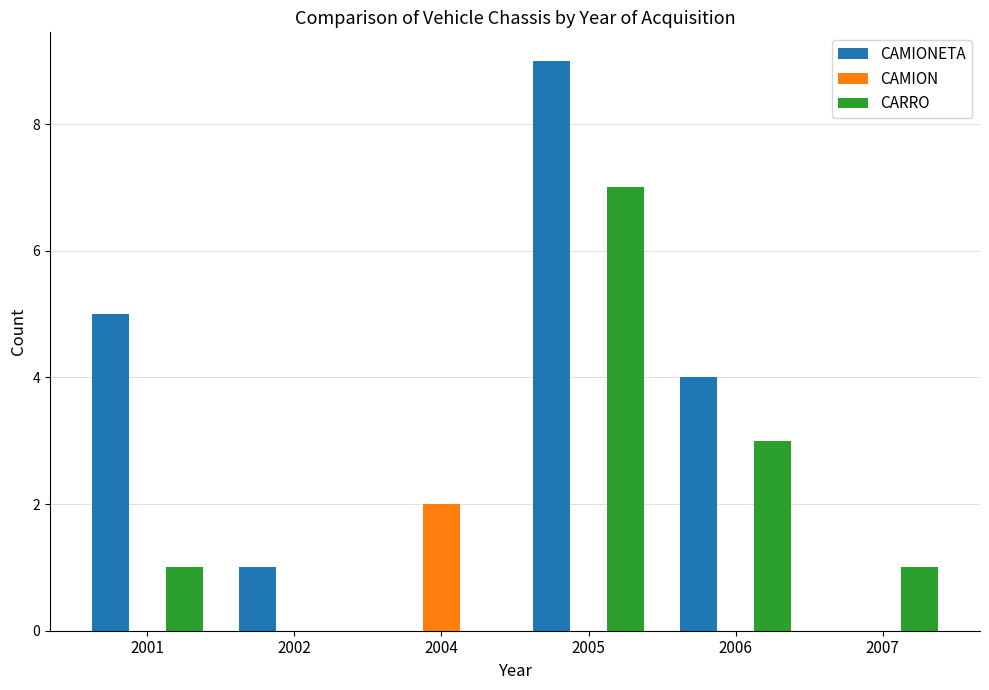

Is the value of CAMION at 2007 greater than the value of CARRO at 2007?

No